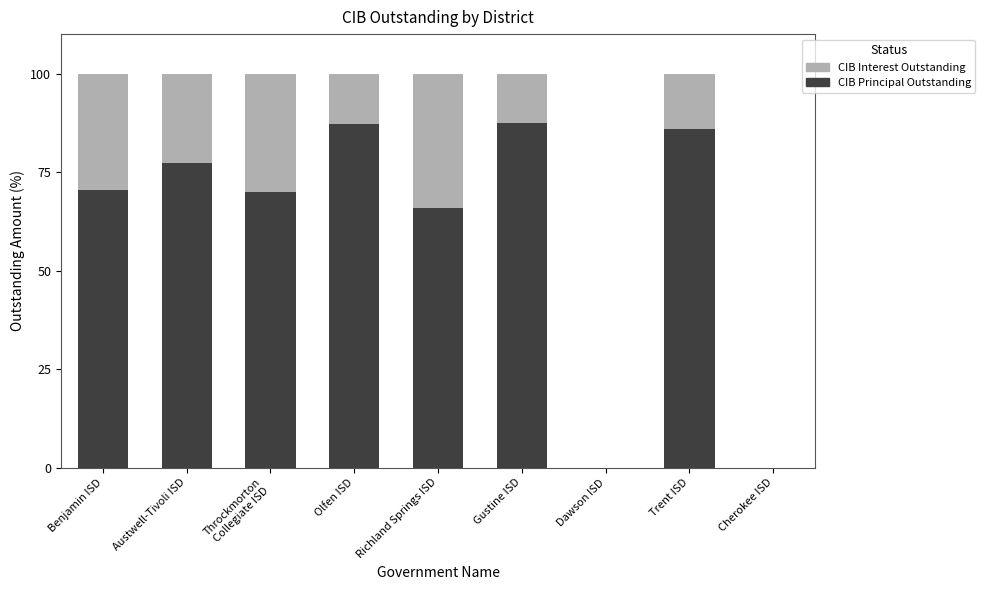

What is the sum of all CIB Principal Outstanding values?

544.5